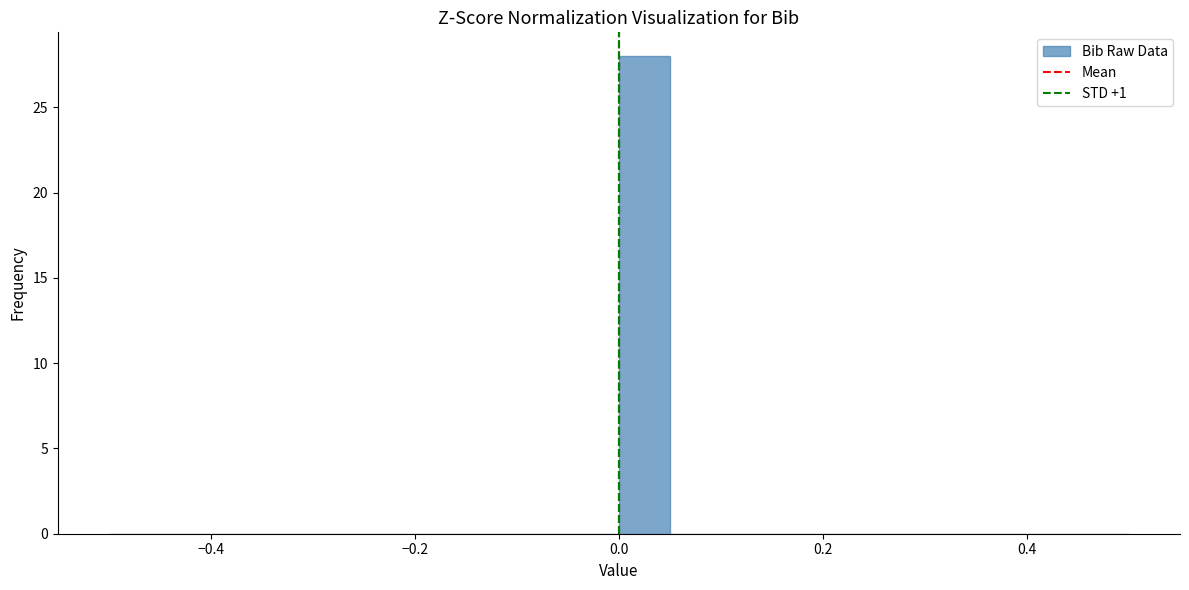

Read against the x-axis, roughly where is the centre of the tallest bar?

0.02